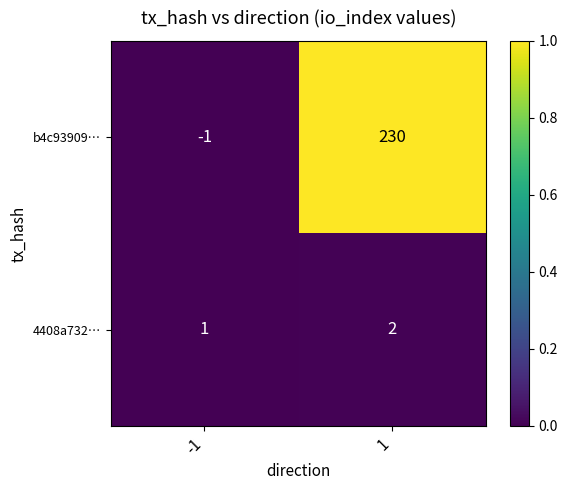

List the series in order of their overall mean, highest first.

b4c93909…, 4408a732…